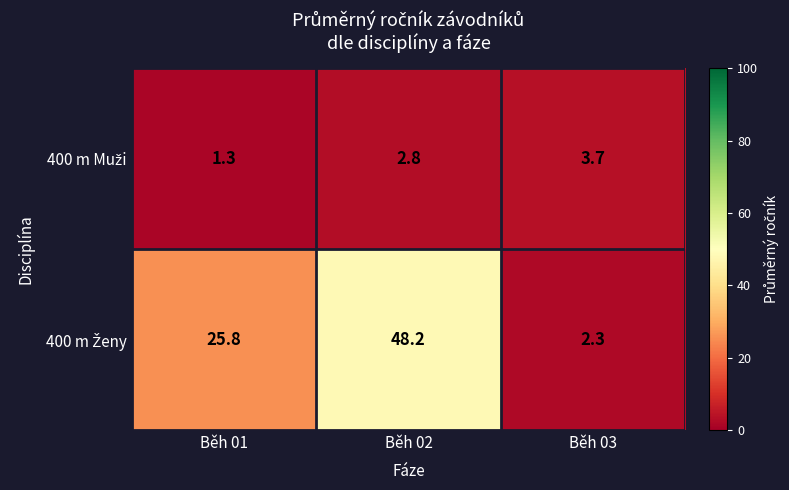

At how many categories does at least one series exceed 21?

2